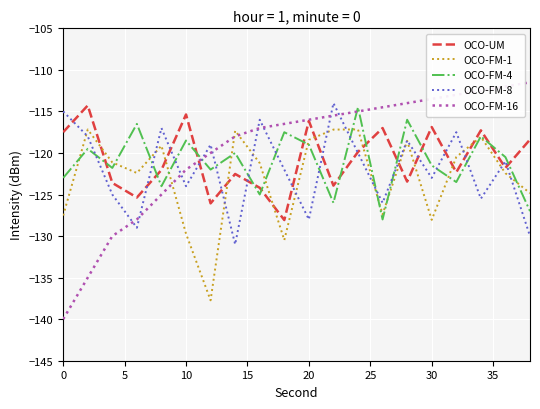

How many distinct data groups are displayed?

5